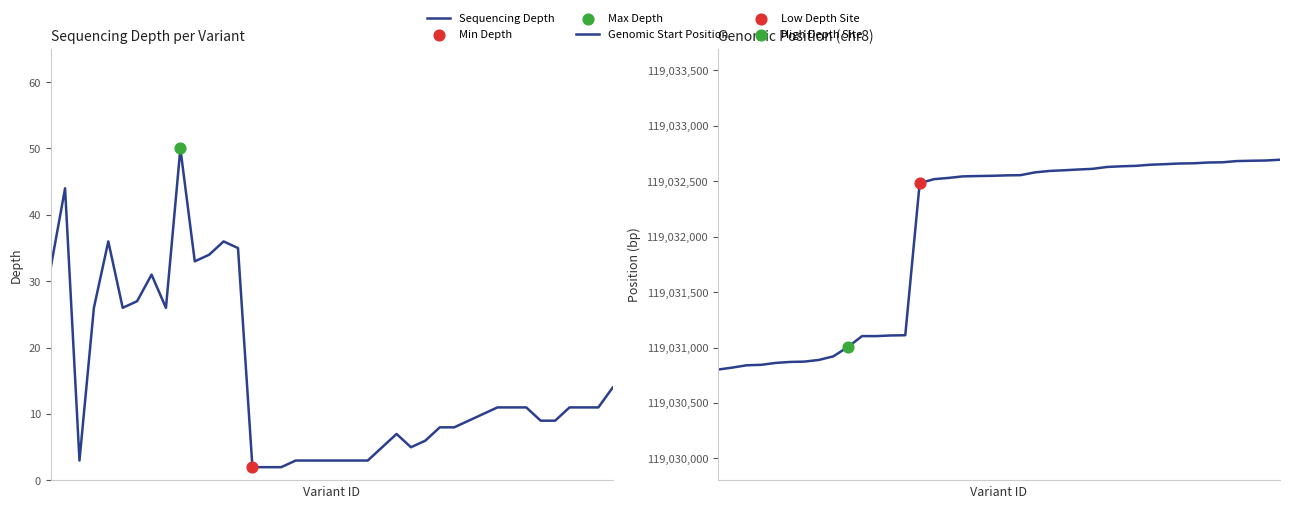

At which category is the sum across all series the highest?

39